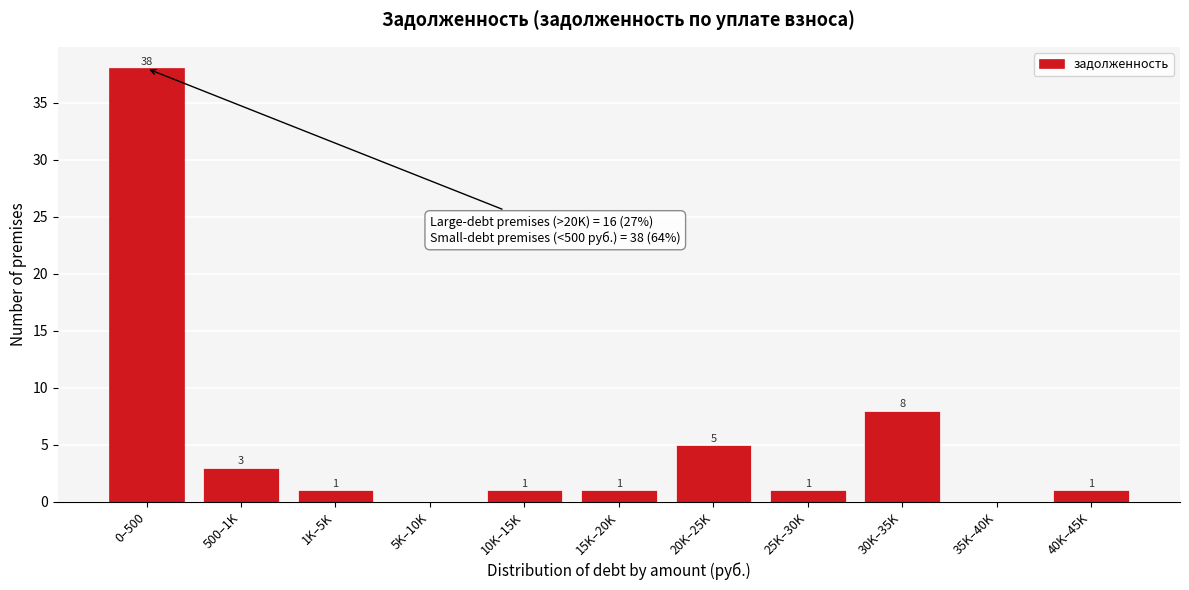

Reading left to right, list all the values displayed in this chart.

0–500=38	500–1K=3	1K–5K=1	5K–10K=0	10K–15K=1	15K–20K=1	20K–25K=5	25K–30K=1	30K–35K=8	35K–40K=0	40K–45K=1